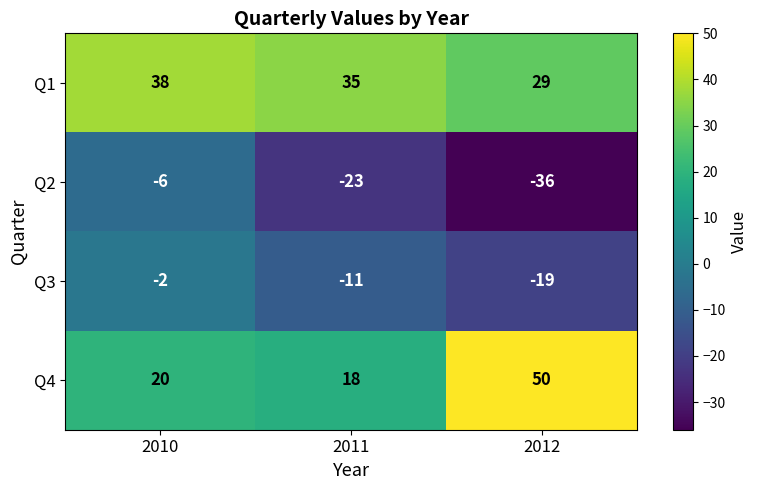

Which series has the largest total across all categories?

Q1